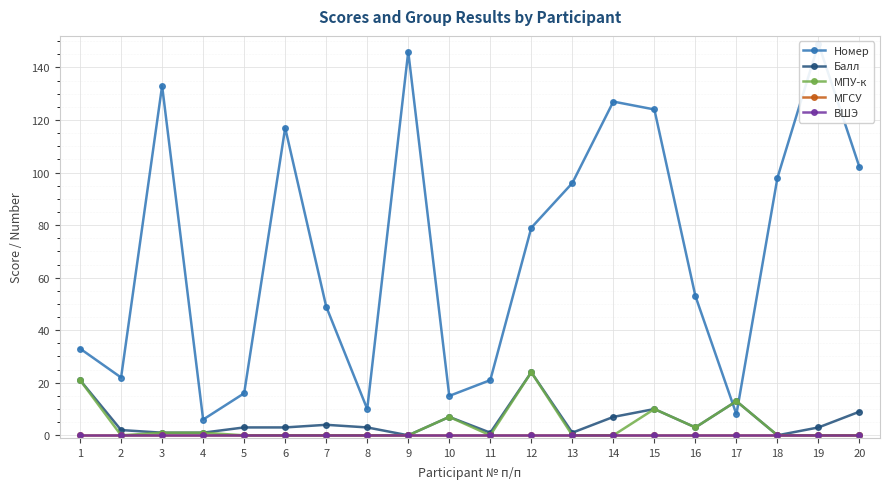

How many intersections are there between Балл and Номер?

2